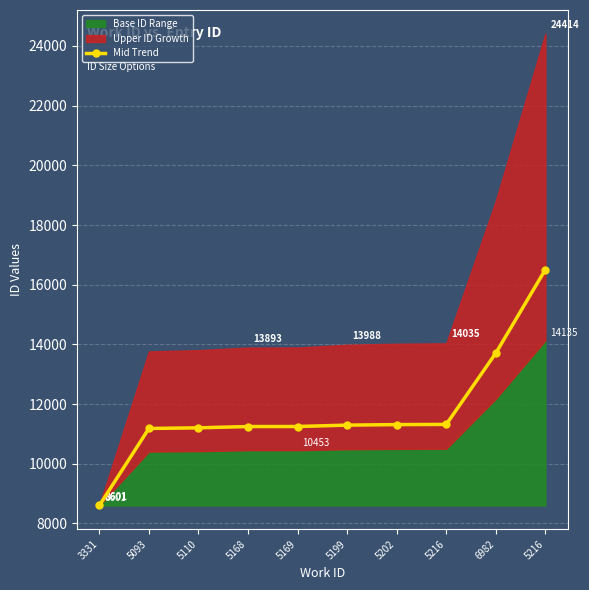

How many data points are above 11294?

5